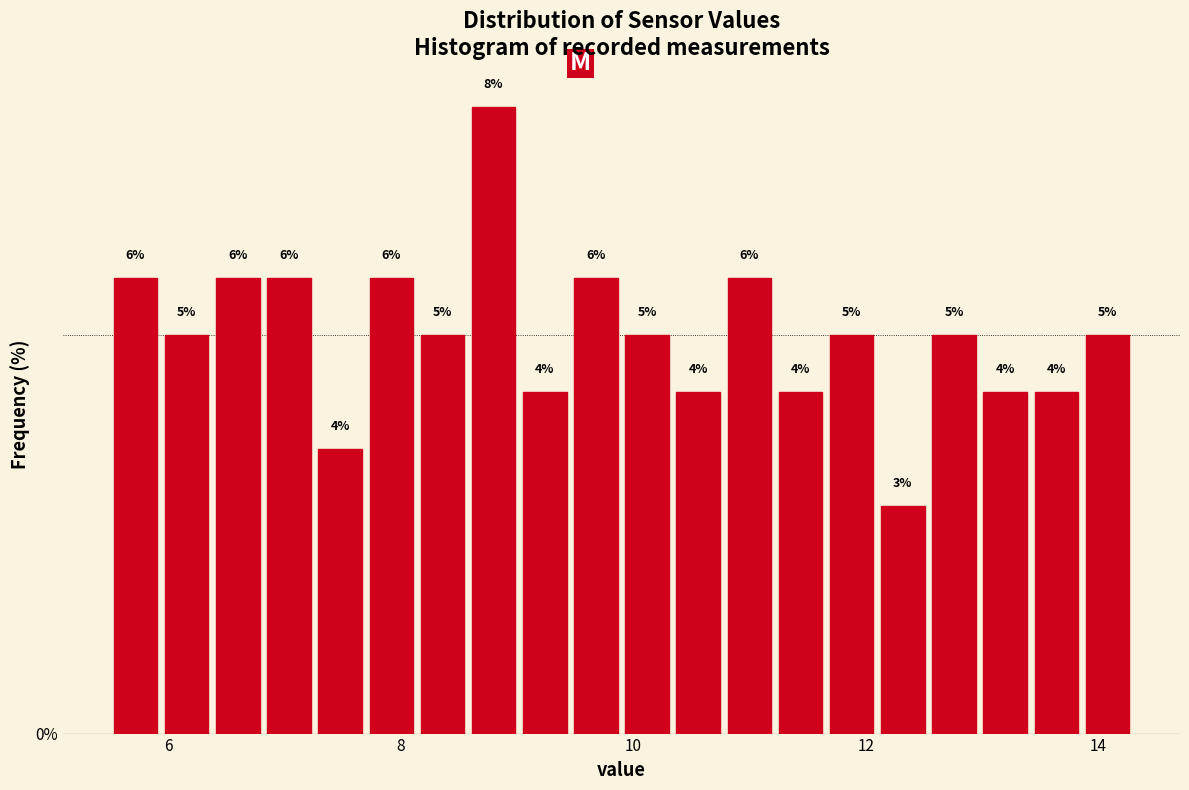

Around what value on the x-axis is the tallest bar? Give the approximate position of its centre, as read against the axis.

8.8